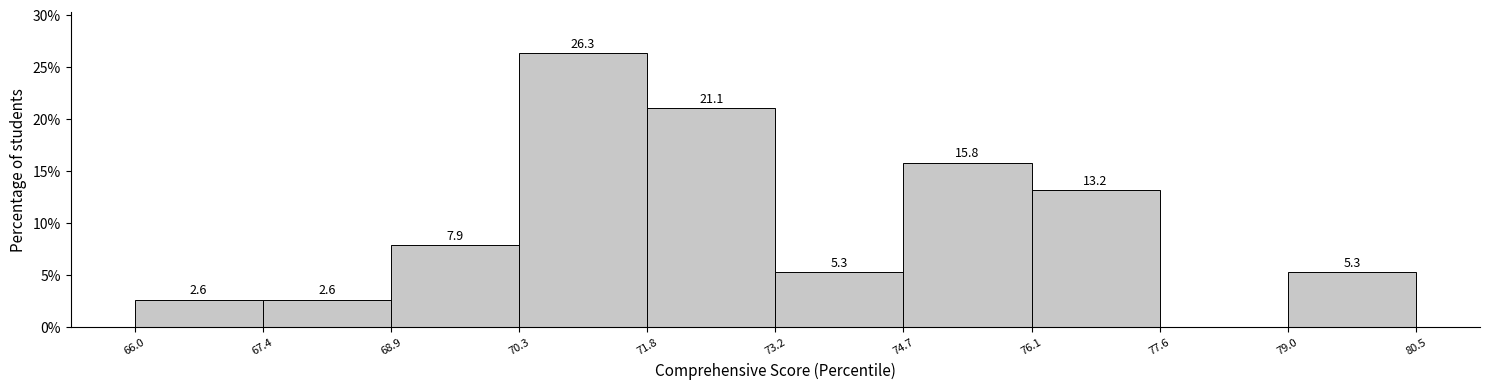

Over which range of the x-axis is the bar tallest?

70.3 to 71.8